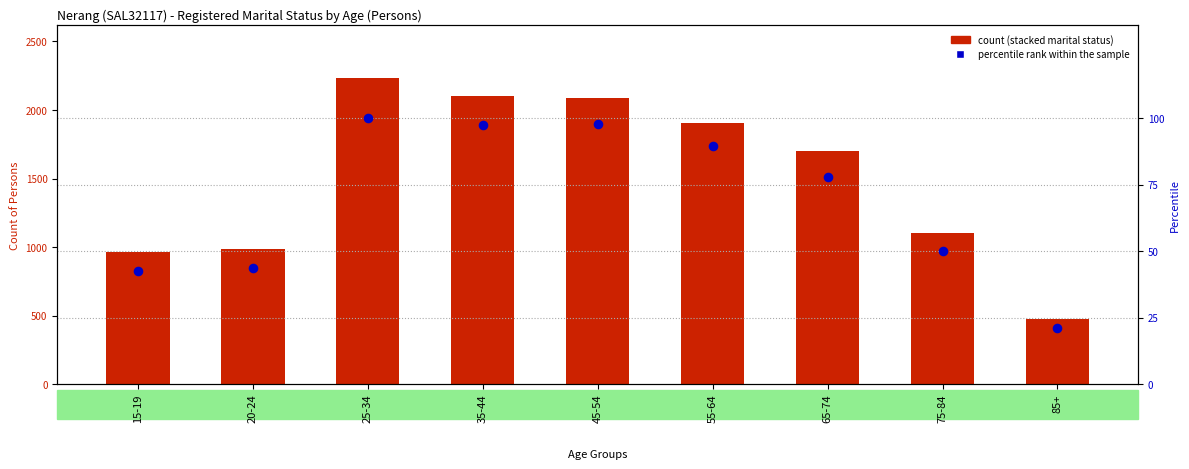

Is the value of Divorced at 75-84 greater than the value of Widowed at 20-24?

Yes